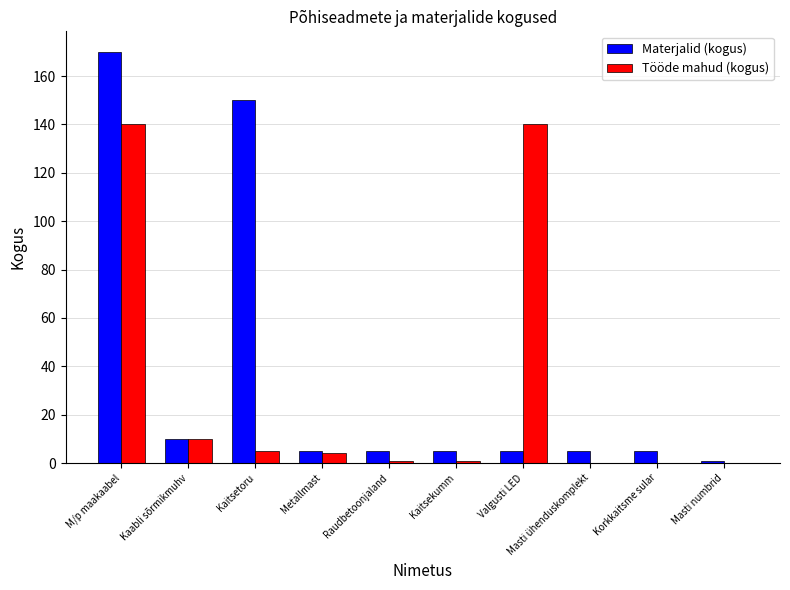

What is the highest value of the Tööde mahud (kogus) series?

140